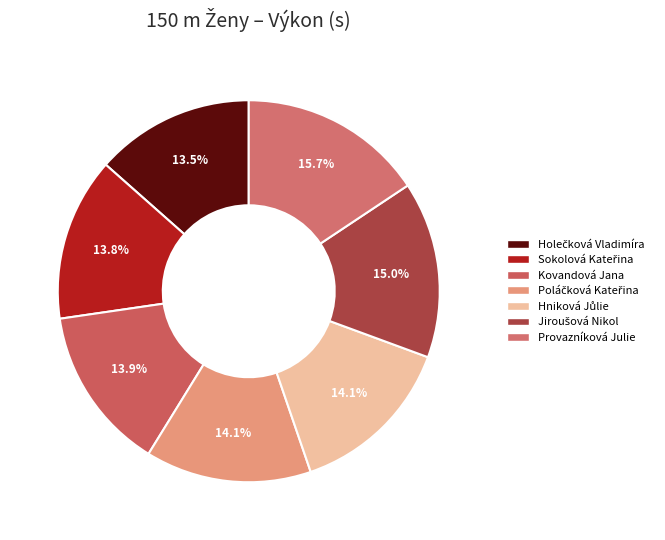

To the nearest percent, what percentage of the pie is Kovandová Jana?

14%